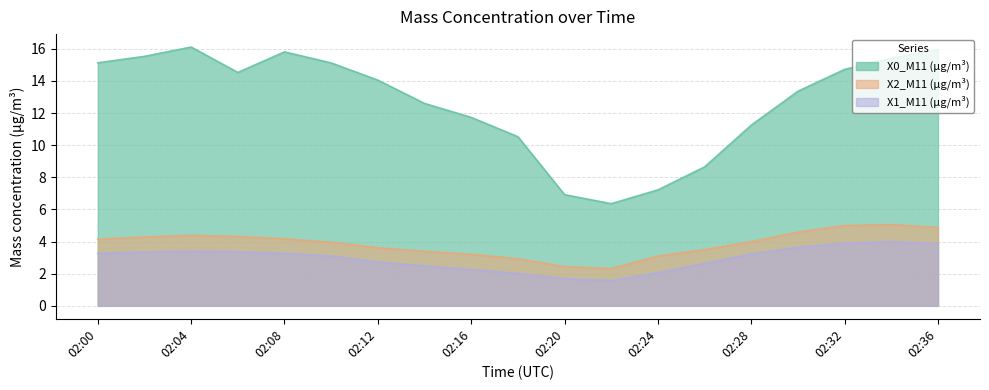

At 2022-10-27 02:30:00, list the series in order from smallest to largest.

X1_M11 (μg/m³), X2_M11 (μg/m³), X0_M11 (μg/m³)